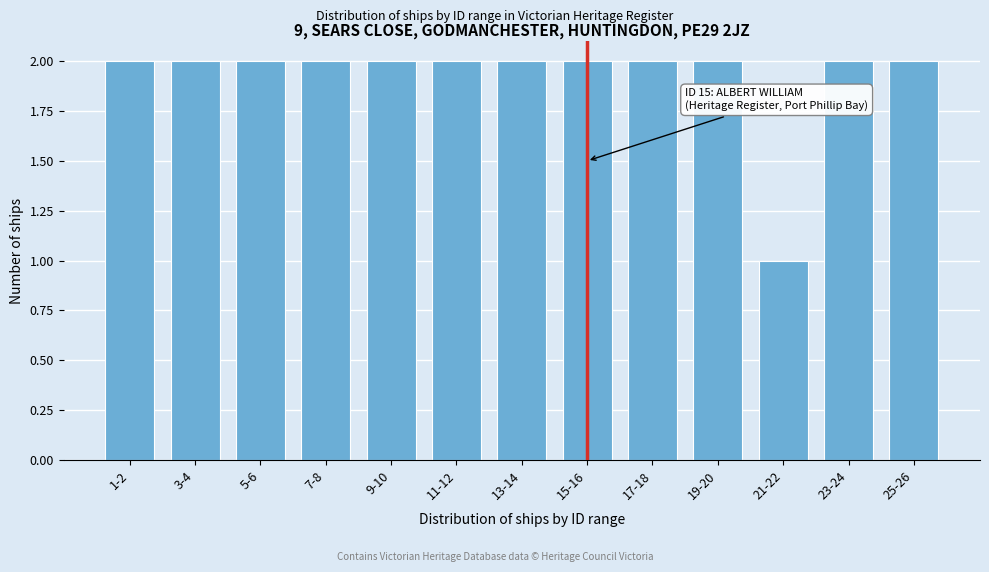

Reading left to right, list all the values displayed in this chart.

2	2	2	2	2	2	2	2	2	2	1	2	2